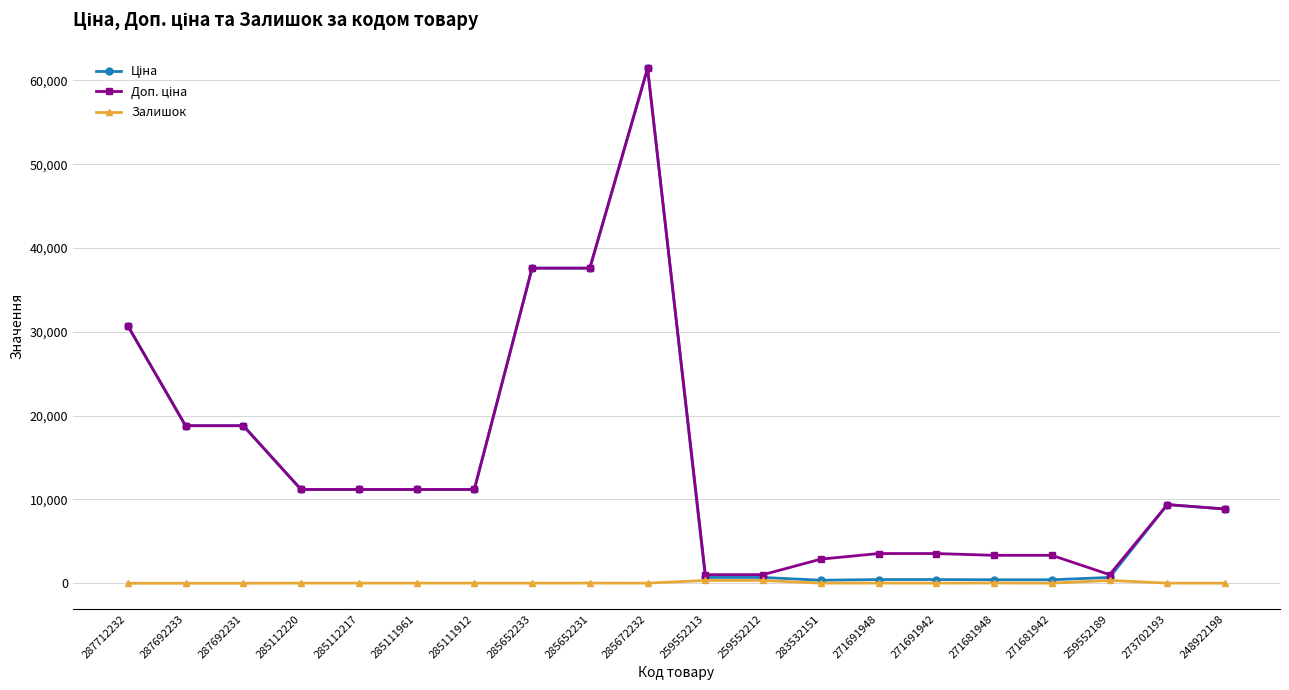

How many categories are shown in the chart?

20